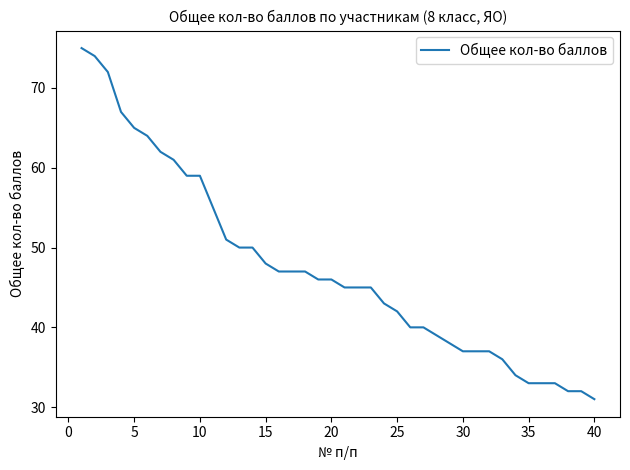

What is the smallest value displayed?

31